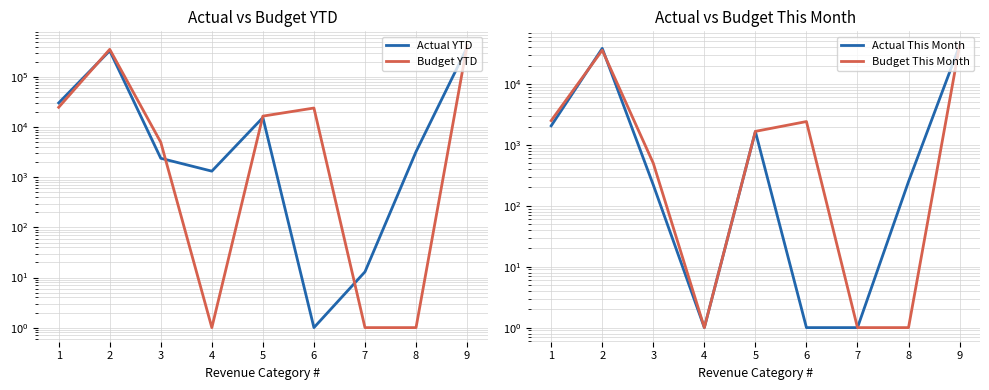

What is the value of the Actual YTD point at the 7th from the left?

13.0